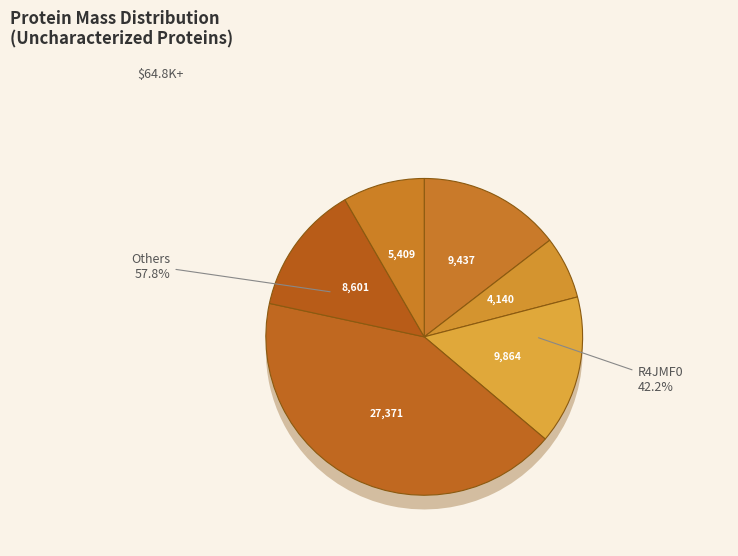

Does any single category account for the majority?

No